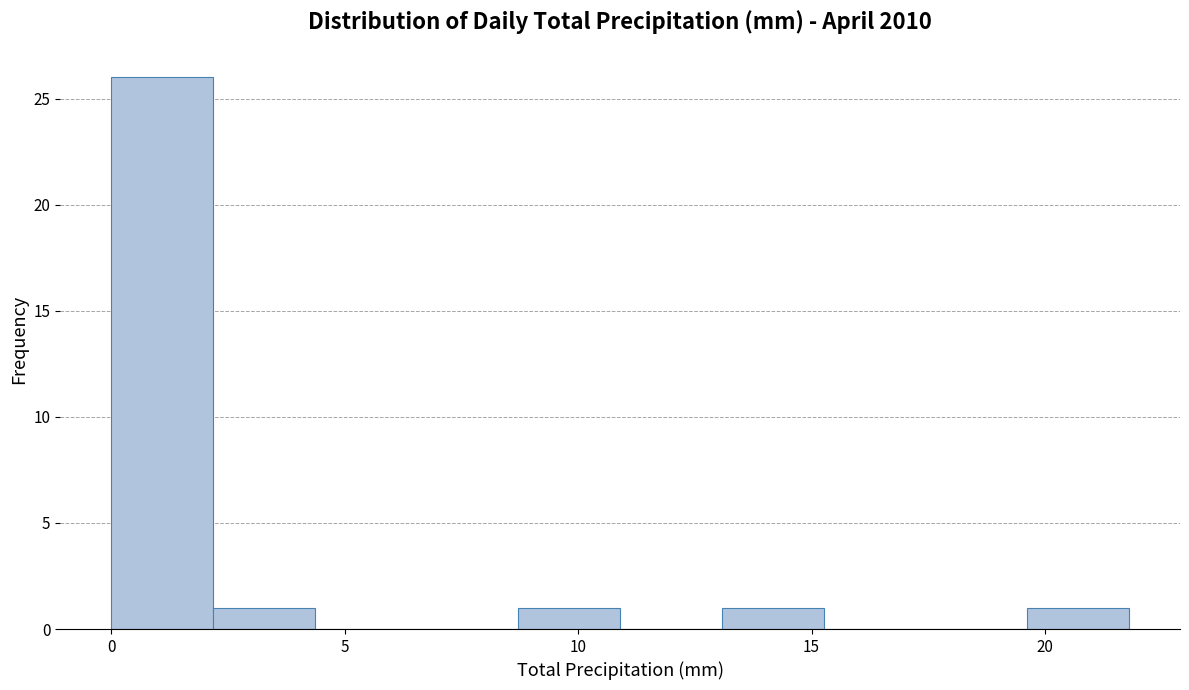

How tall is the bar that spans 0.0 to 2.0 on the x-axis? Neither the bar edges nor the heights are printed on the chart, so give them approximately, as read against the axes.

26